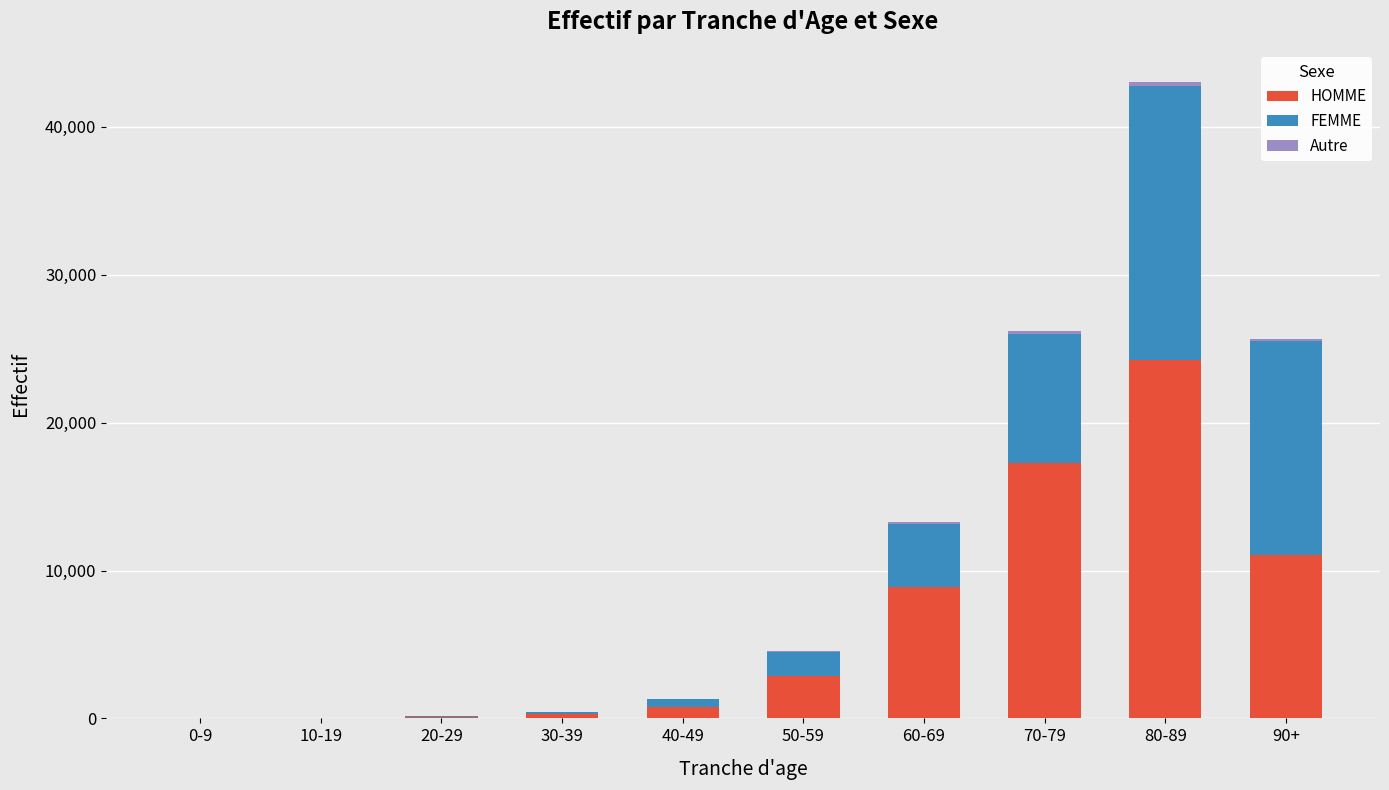

Which category has the highest value in the HOMME series?

80-89